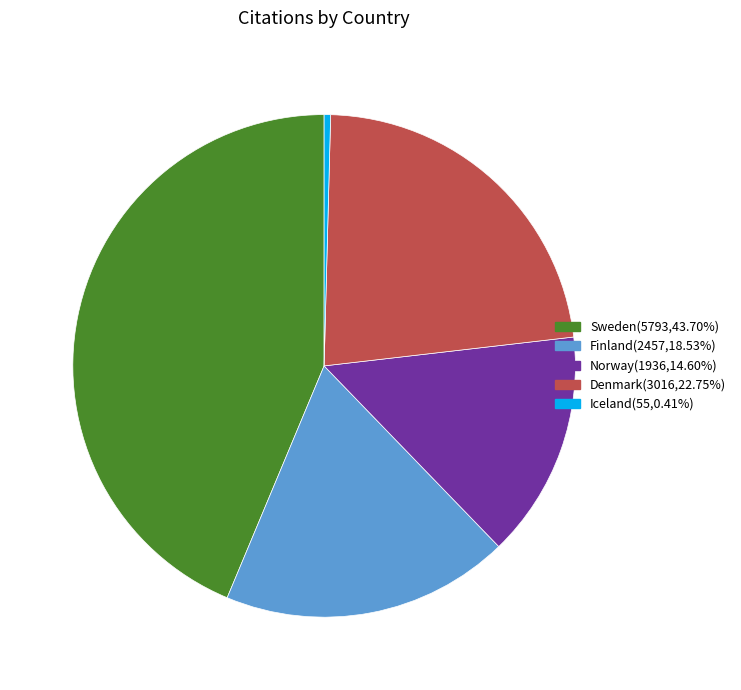

Approximately how many times larger is the value at Sweden compared to Denmark?

1.9